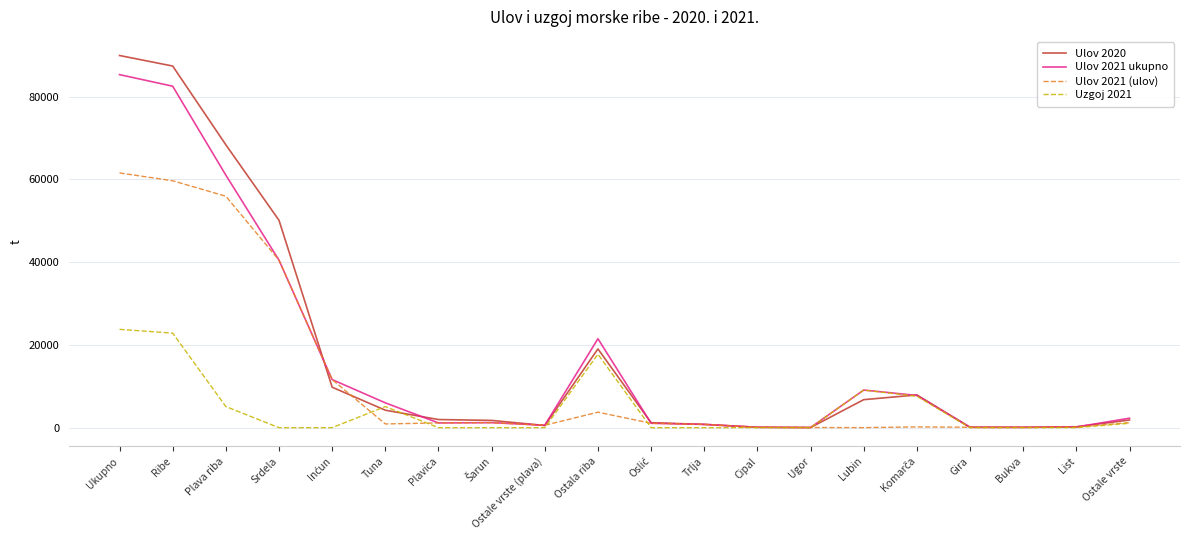

Which category has the highest value in the Ulov 2020 series?

Ukupno